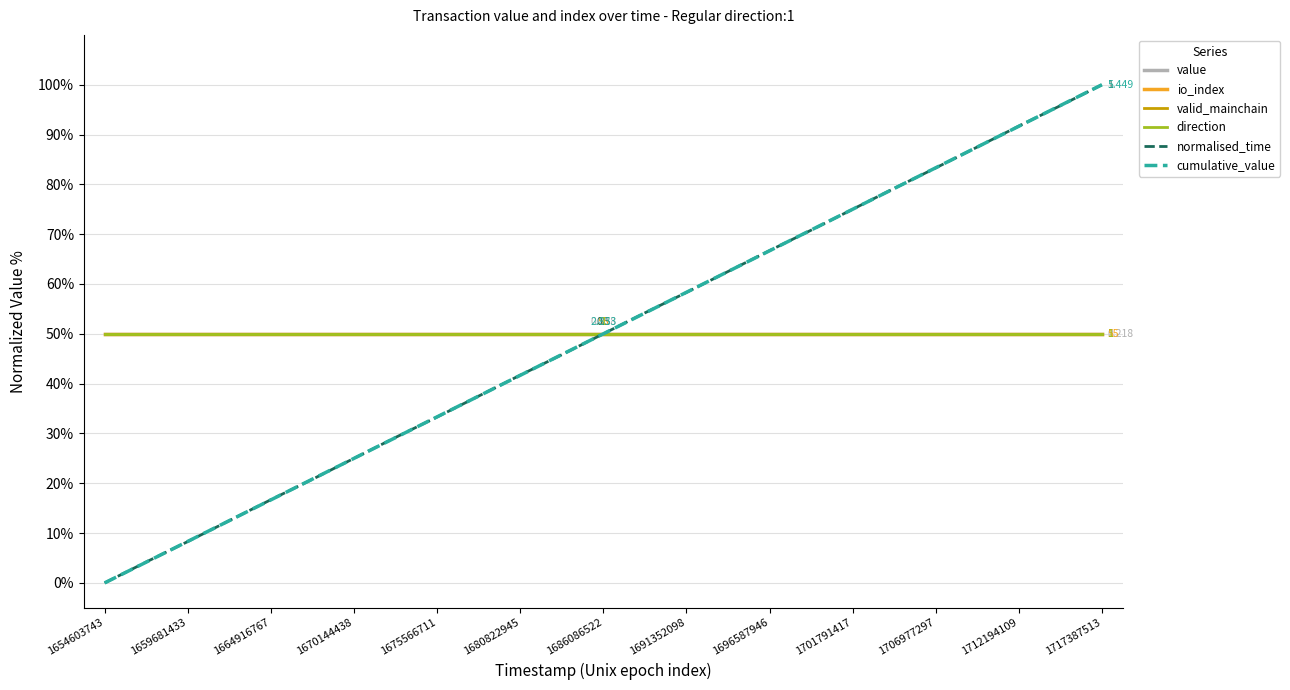

Does the chart have visible grid lines?

Yes